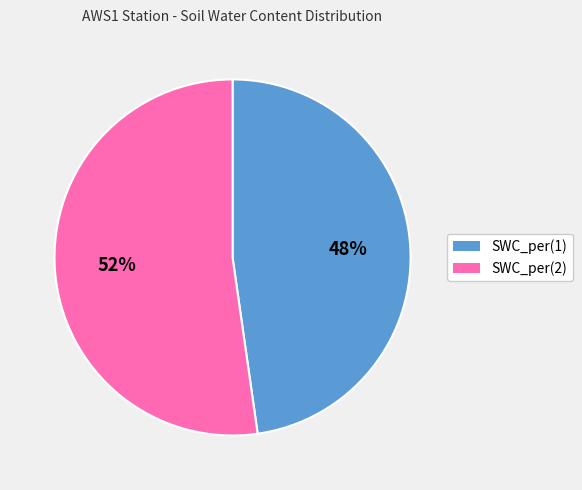

Combined, do SWC_per(1) and SWC_per(2) account for over 50%?

Yes